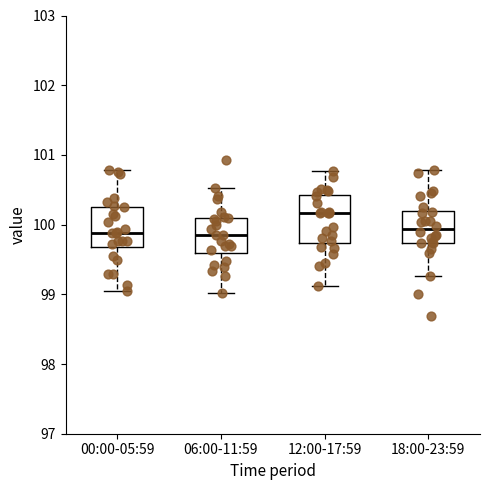

Reading left to right, transcribe this box plot: for each box, give where its median line is, the range the box spans, and where its two whiskers end, as read against the y-axis. The values are not printed on the chart, so give them approximately, as read against the axis.

00:00-05:59: median 99.9, box 99.7 to 100.3, whiskers 99.0 to 100.8
06:00-11:59: median 99.9, box 99.6 to 100.1, whiskers 99.0 to 100.5
12:00-17:59: median 100.2, box 99.7 to 100.4, whiskers 99.1 to 100.8
18:00-23:59: median 99.9, box 99.7 to 100.2, whiskers 99.3 to 100.8